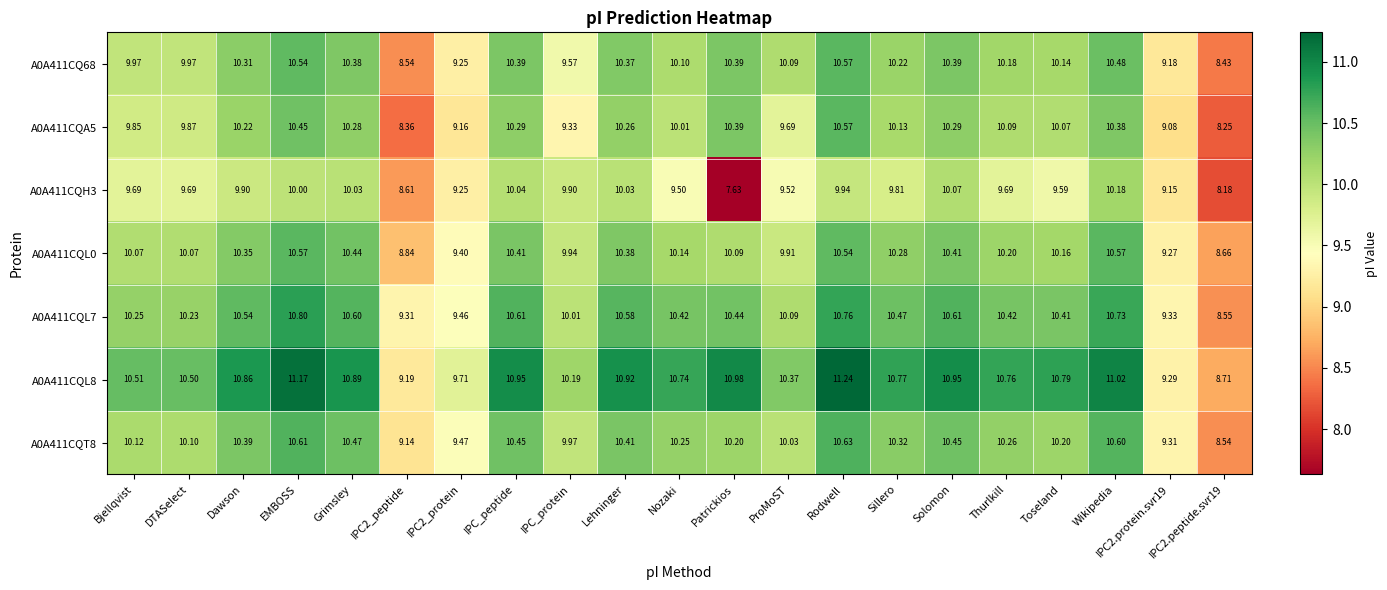

Which category has the lowest value across all series?

Patrickios